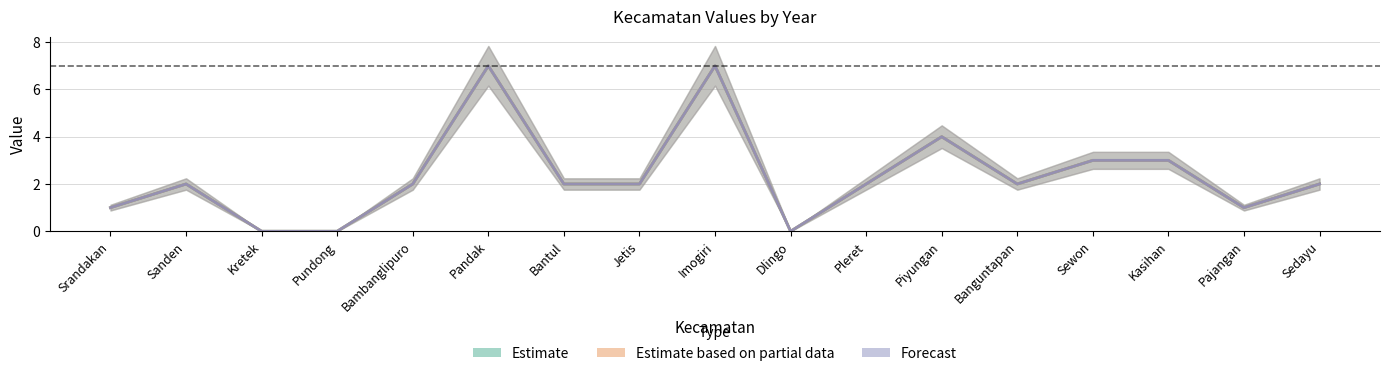

What is the highest value of the Forecast series?

7